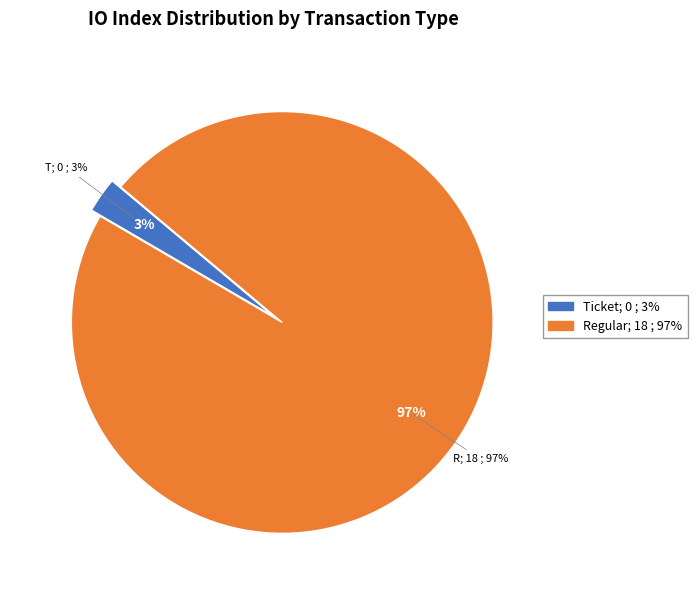

Rank the categories by value from lowest to highest.

tx_type: Ticket (io_index=0), tx_type: Regular (io_index=18)